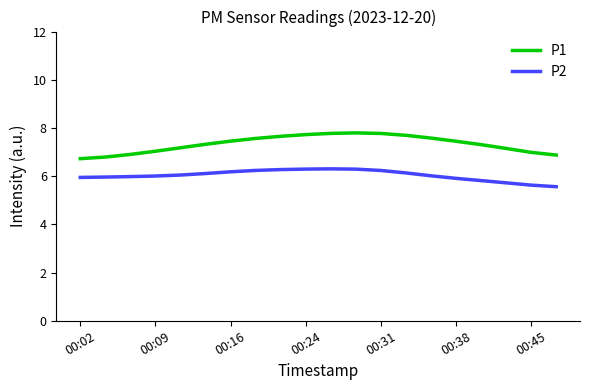

True or false: P1 and P2 cross at least once.

False